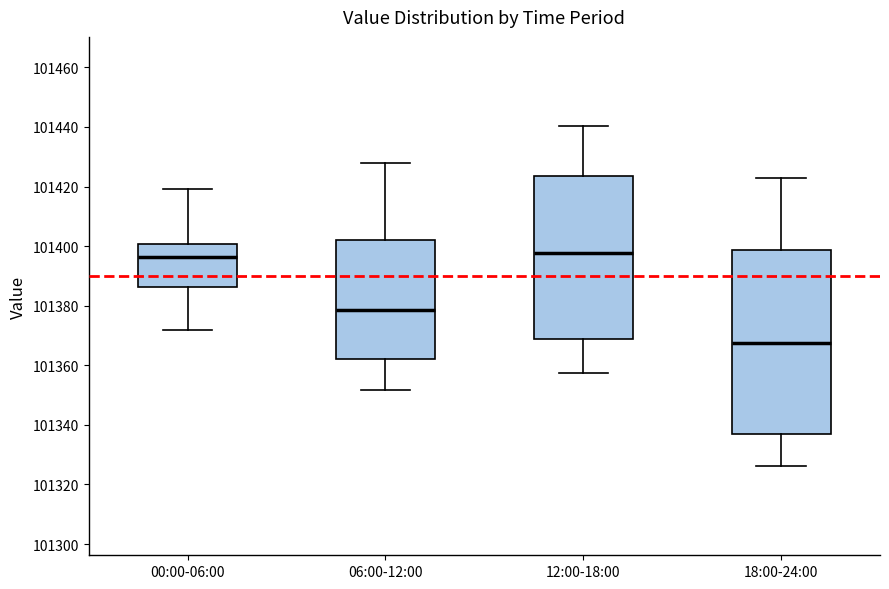

Reading left to right, read every box against the y-axis: the position of its median line, the range the box covers, and the ends of its whiskers. The values are not printed on the chart, so give them approximately, as read against the axis.

00:00-06:00: median 101396, box 101386 to 101400, whiskers 101372 to 101420
06:00-12:00: median 101378, box 101362 to 101402, whiskers 101352 to 101428
12:00-18:00: median 101398, box 101368 to 101424, whiskers 101358 to 101440
18:00-24:00: median 101368, box 101338 to 101398, whiskers 101326 to 101422